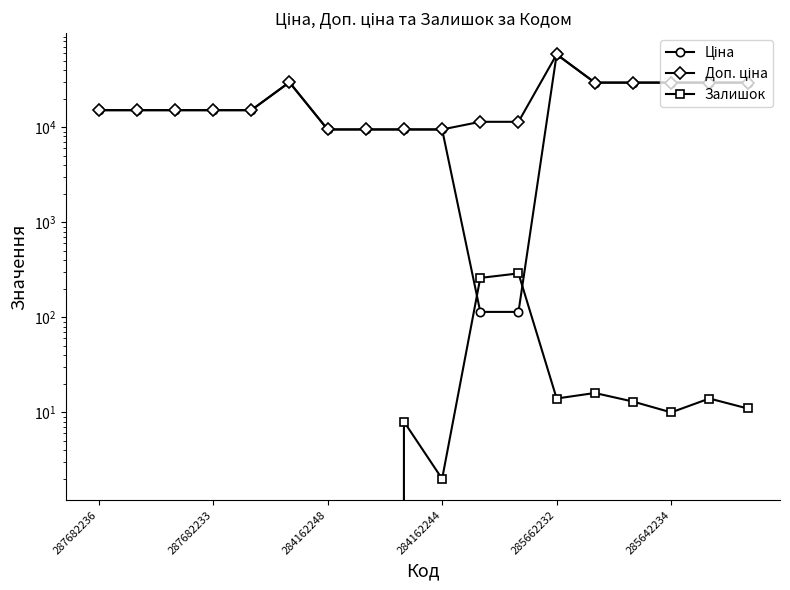

Rank the series at 285662232 from highest to lowest value.

Ціна, Доп. ціна, Залишок